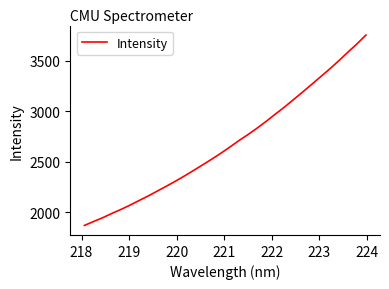

What is the greatest value displayed?

3757.2